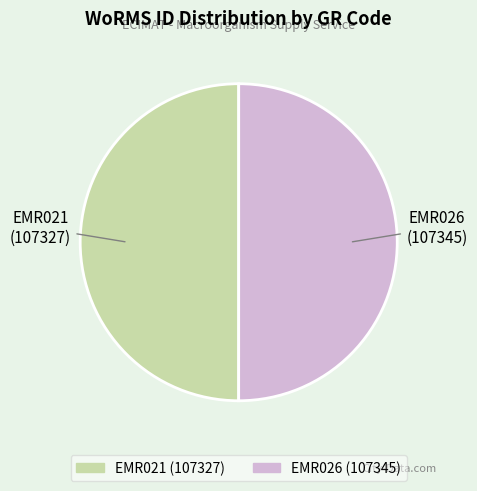

The EMR021 slice represents 50% of the pie. True or false?

True